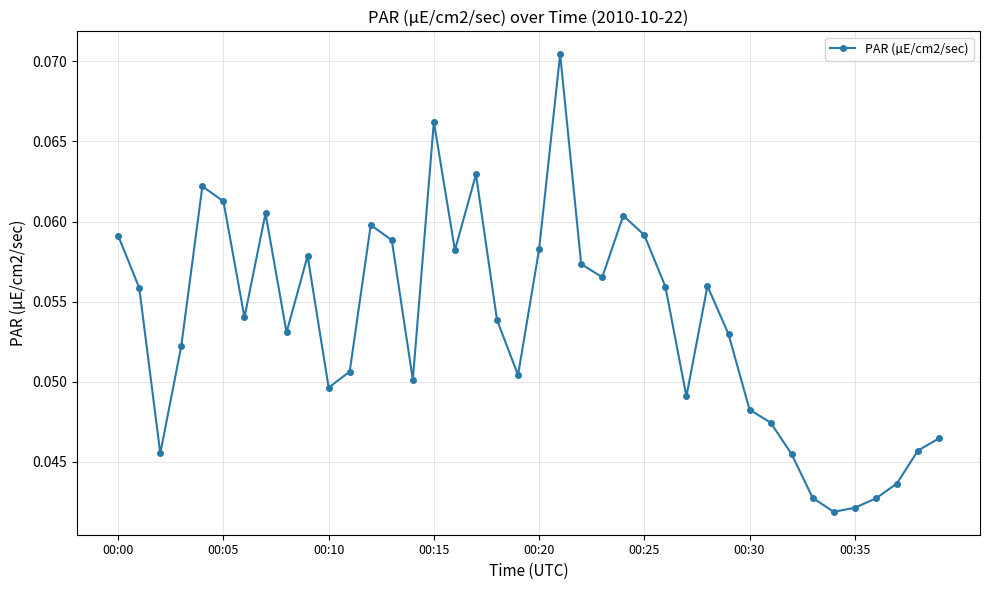

How many values are between 0 and 1?

40